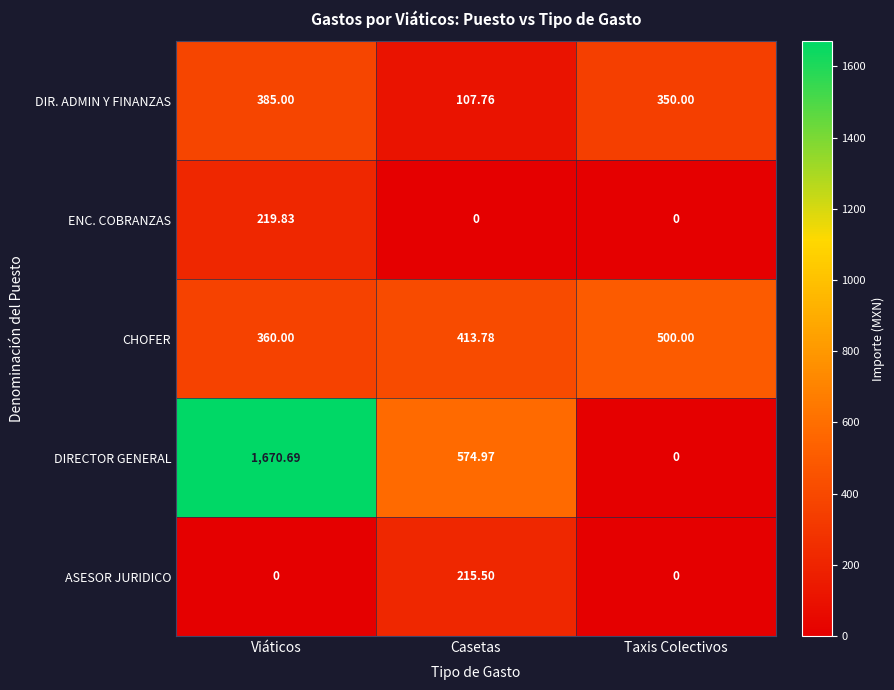

Which series has the largest total across all categories?

DIRECTOR GENERAL